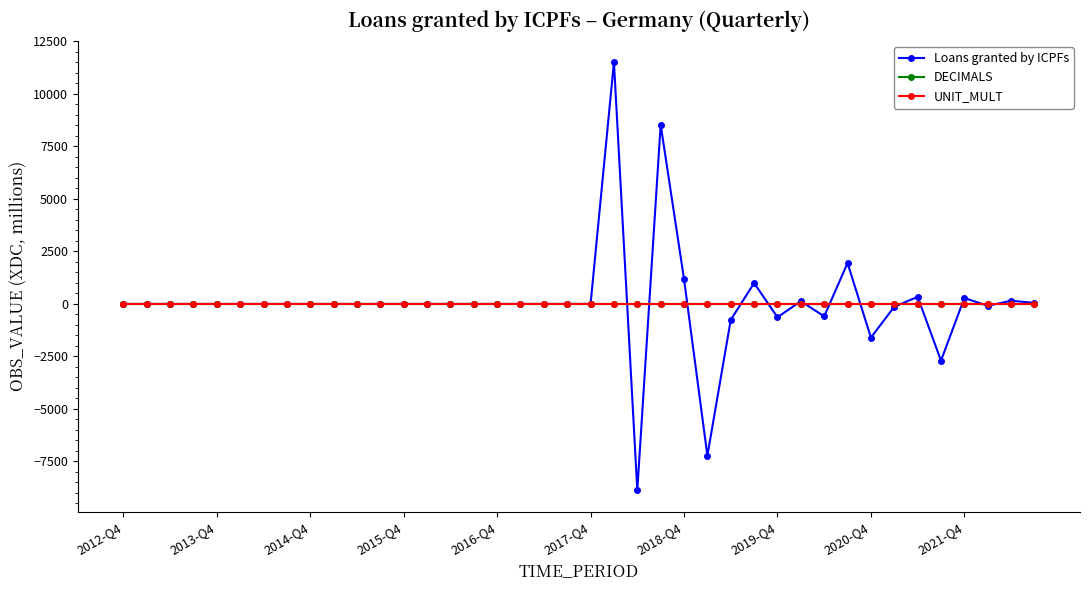

What is the minimum value shown in the chart?

-8875